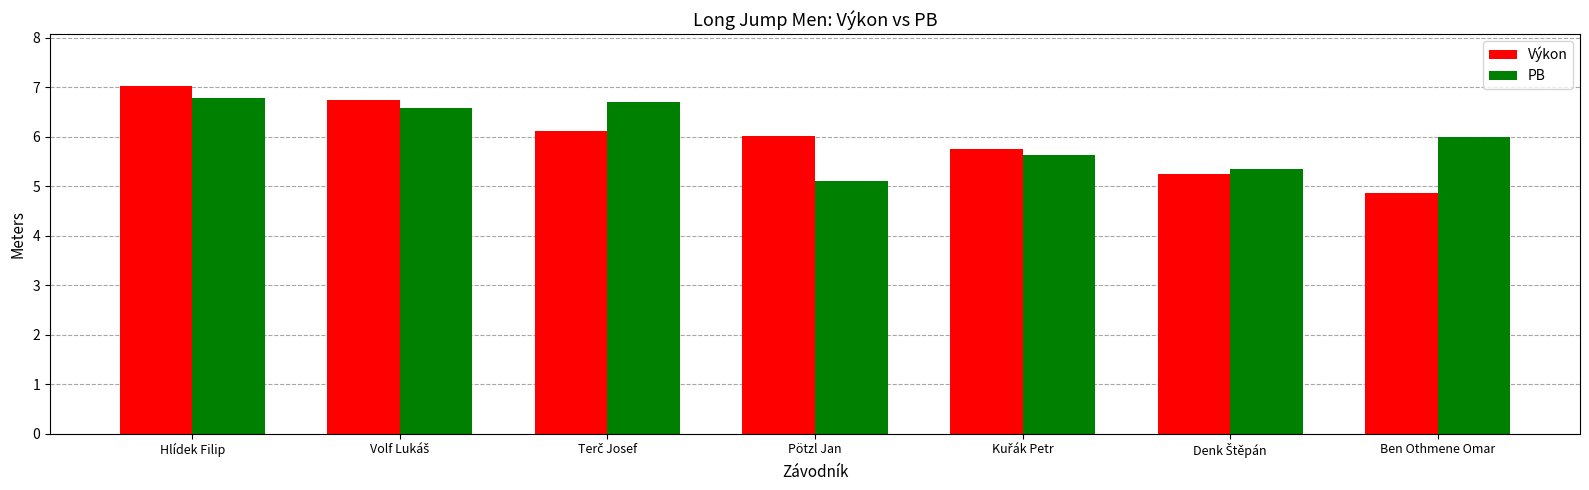

What is the average value of the PB series?

6.0